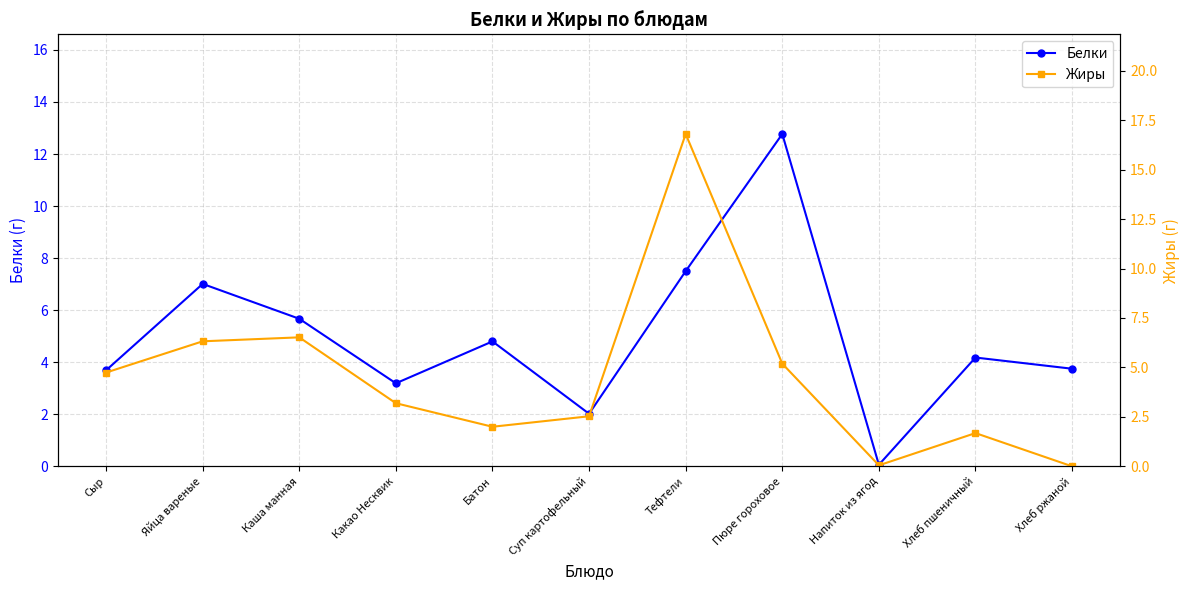

Reading left to right, list all the values displayed in this chart.

Белки: Сыр=3.7	Яйца вареные=7.0	Каша манная=5.7	Какао Несквик=3.2	Батон=4.8	Суп картофельный=2.0	Тефтели=7.5	Пюре гороховое=12.8	Напиток из ягод=0.1	Хлеб пшеничный=4.2	Хлеб ржаной=3.8
Жиры: Сыр=4.7	Яйца вареные=6.3	Каша манная=6.5	Какао Несквик=3.2	Батон=2.0	Суп картофельный=2.5	Тефтели=16.8	Пюре гороховое=5.2	Напиток из ягод=0.1	Хлеб пшеничный=1.7	Хлеб ржаной=0.0